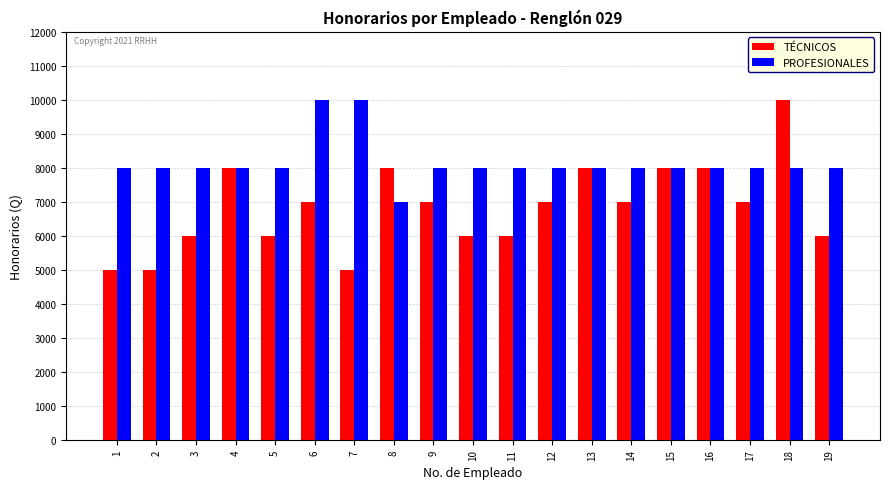

Are the bars horizontal?

No